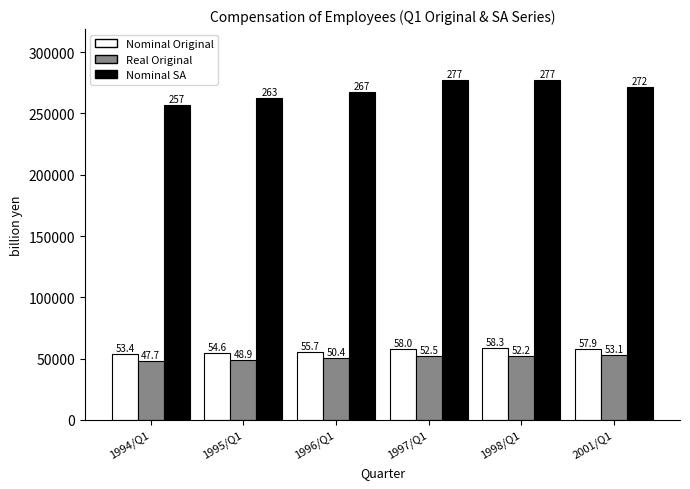

What is the minimum value shown in the chart?

47687.2